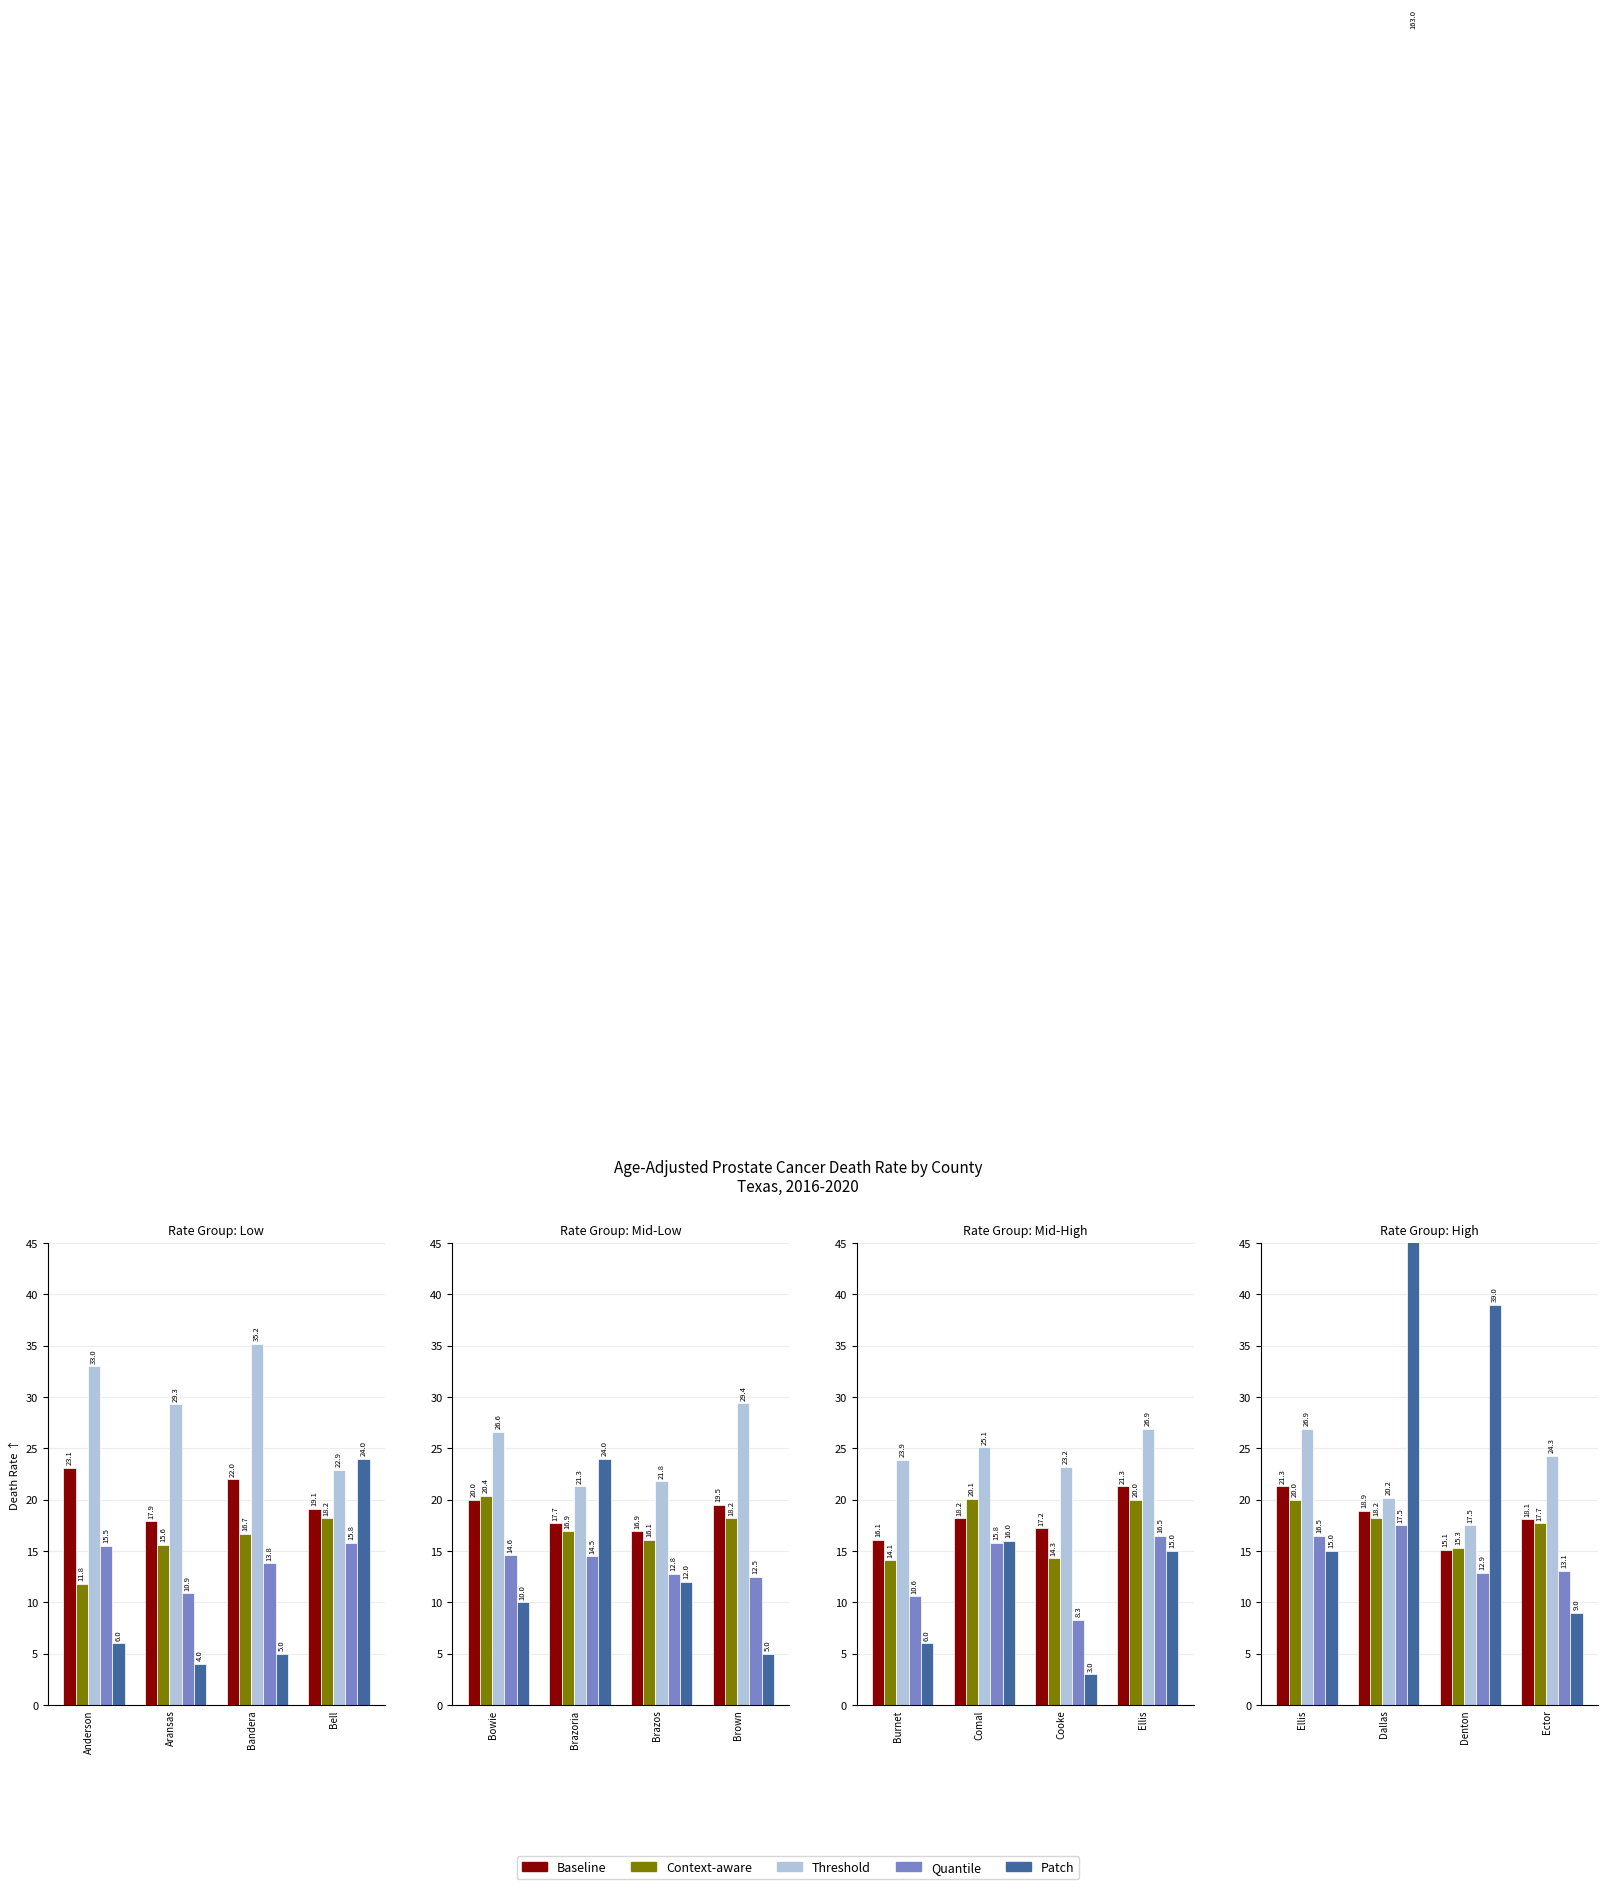

List the series in order of their peak value, highest first.

Patch, Threshold, Baseline, Context-aware, Quantile